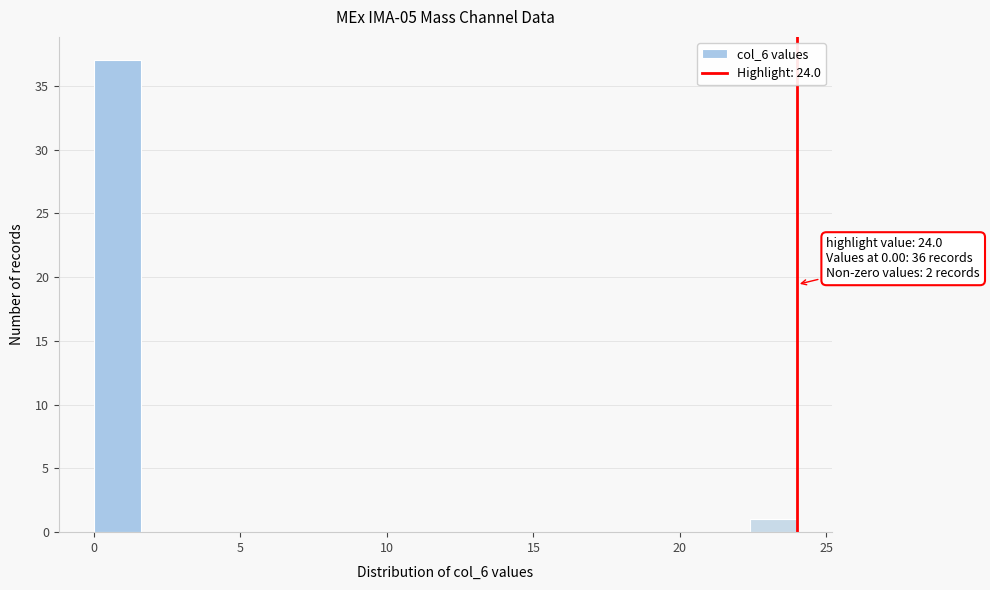

Around what value on the x-axis is the tallest bar? Give the approximate position of its centre, as read against the axis.

1.0